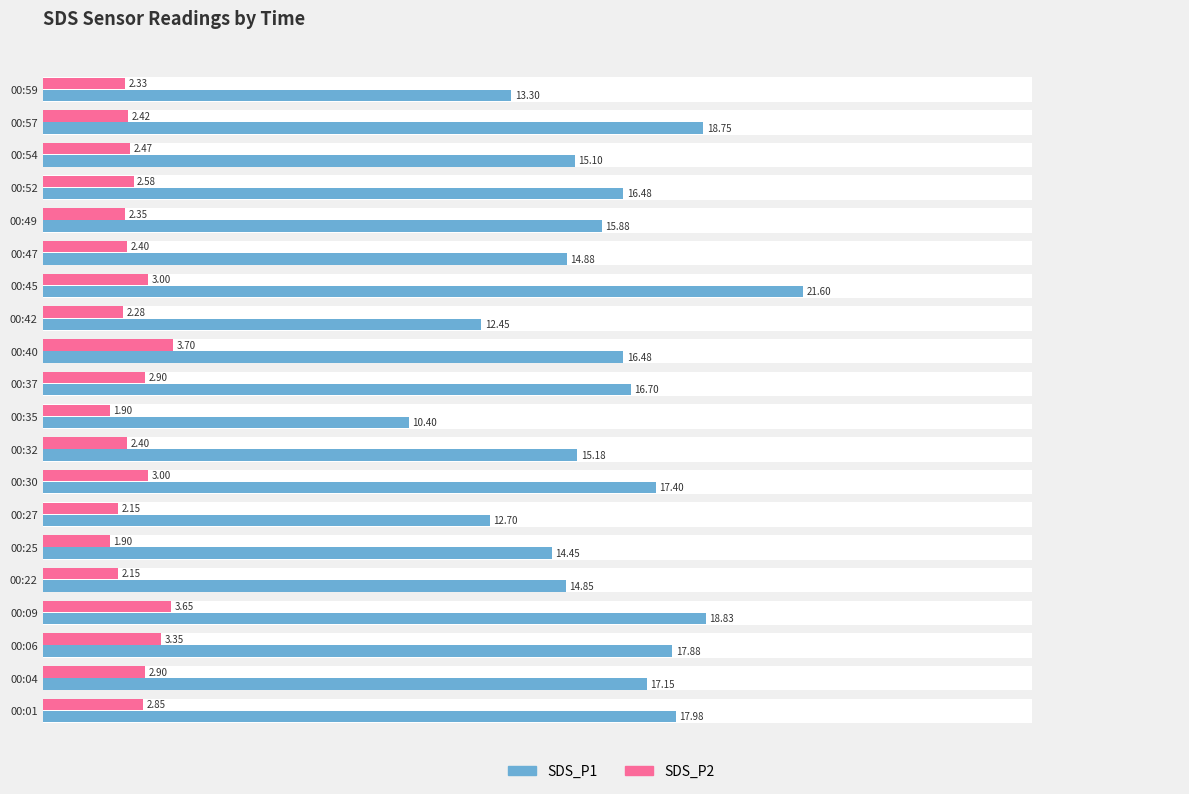

Which series has the largest total across all categories?

SDS_P1